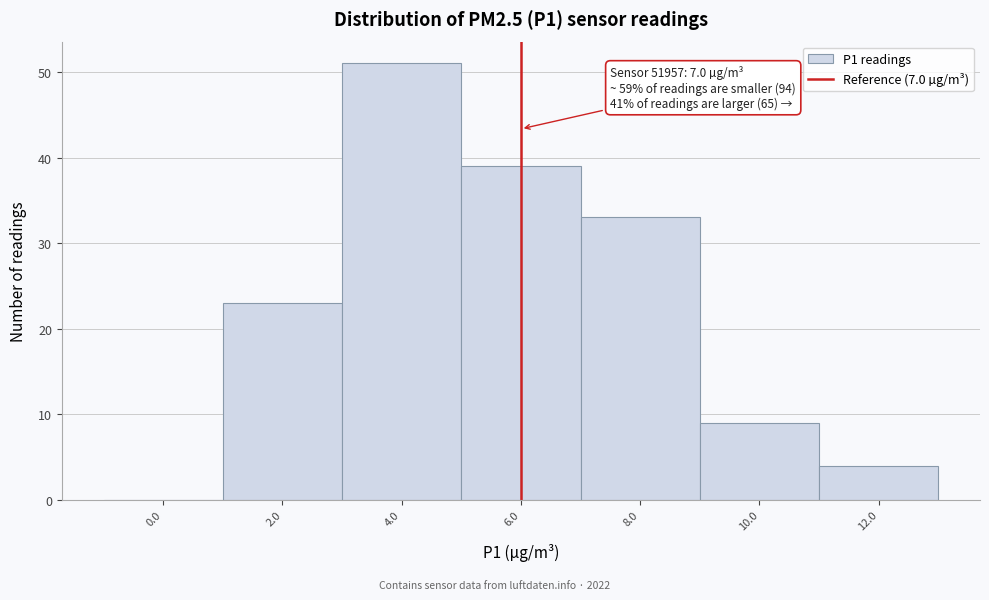

Reading right to left, extract all data points from this chart.

12.0=4	10.0=9	8.0=33	6.0=39	4.0=51	2.0=23	0.0=0